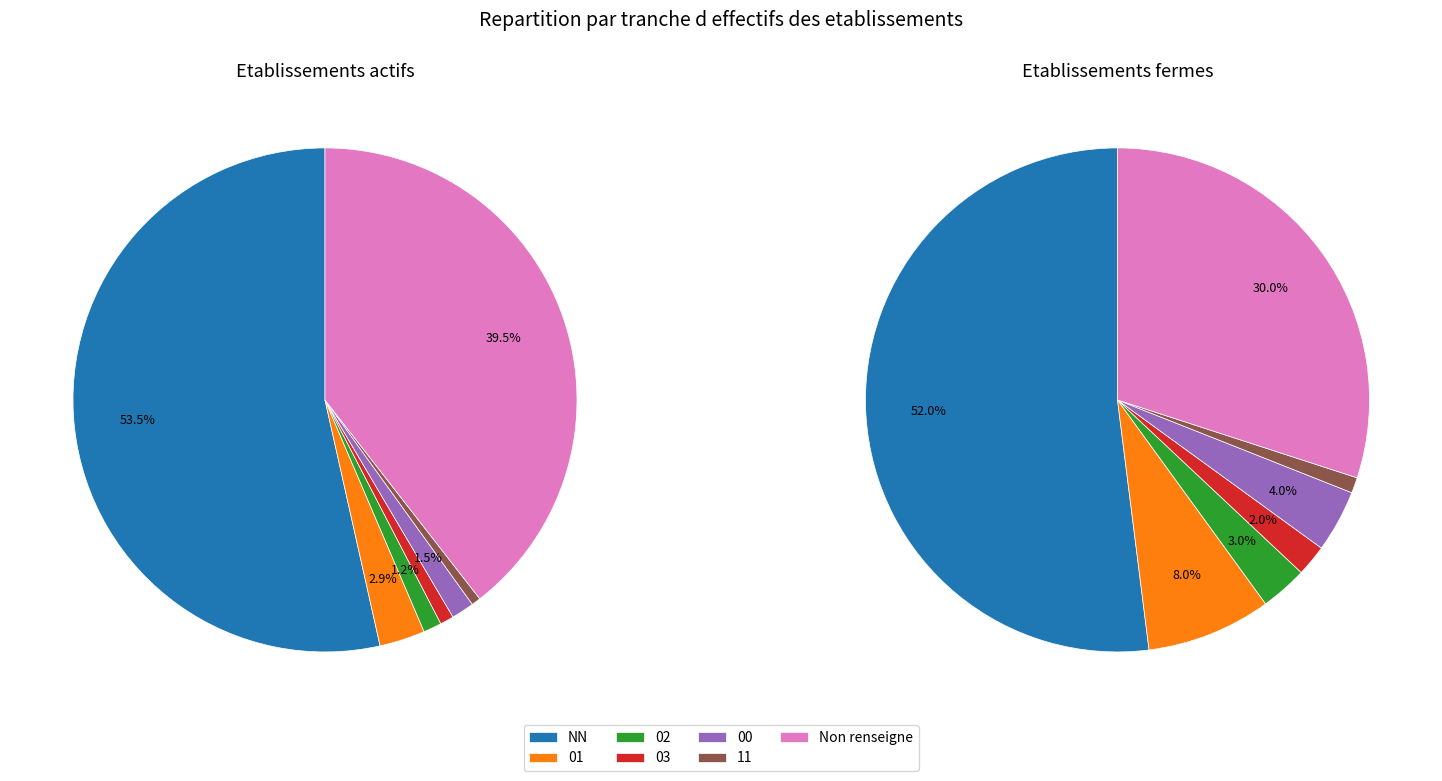

What is the smallest slice in the pie chart?

11